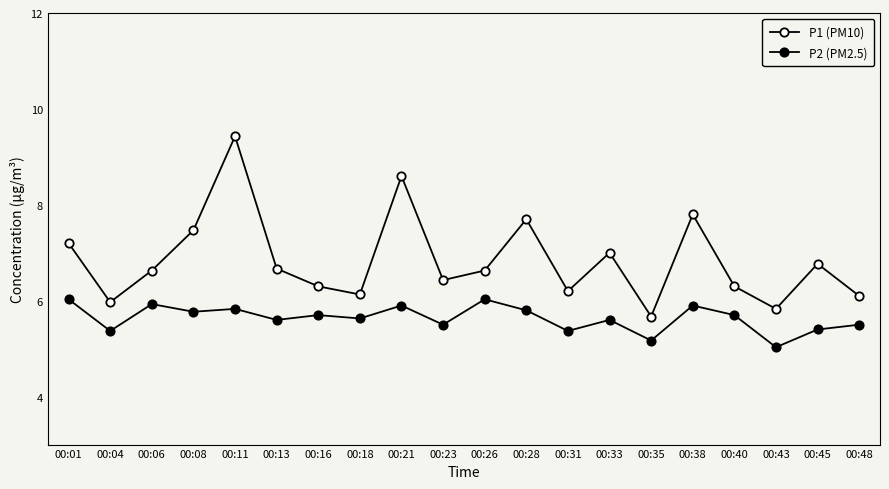

True or false: P2 (PM2.5) has a value of 7.6 at 00:43.

False